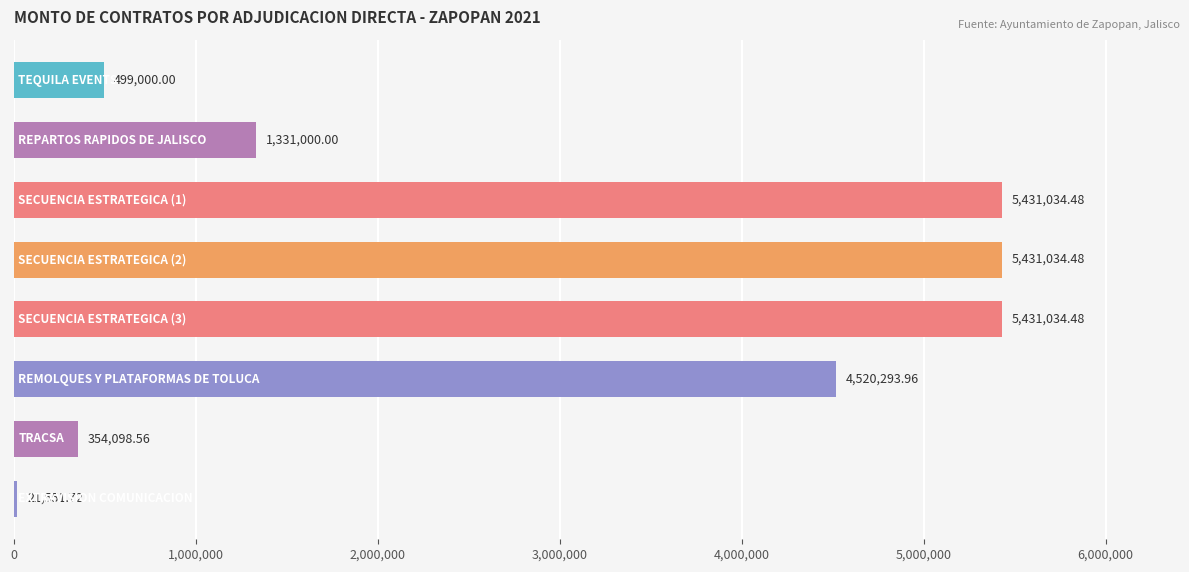

What is the difference between the maximum and minimum values?

5409482.8